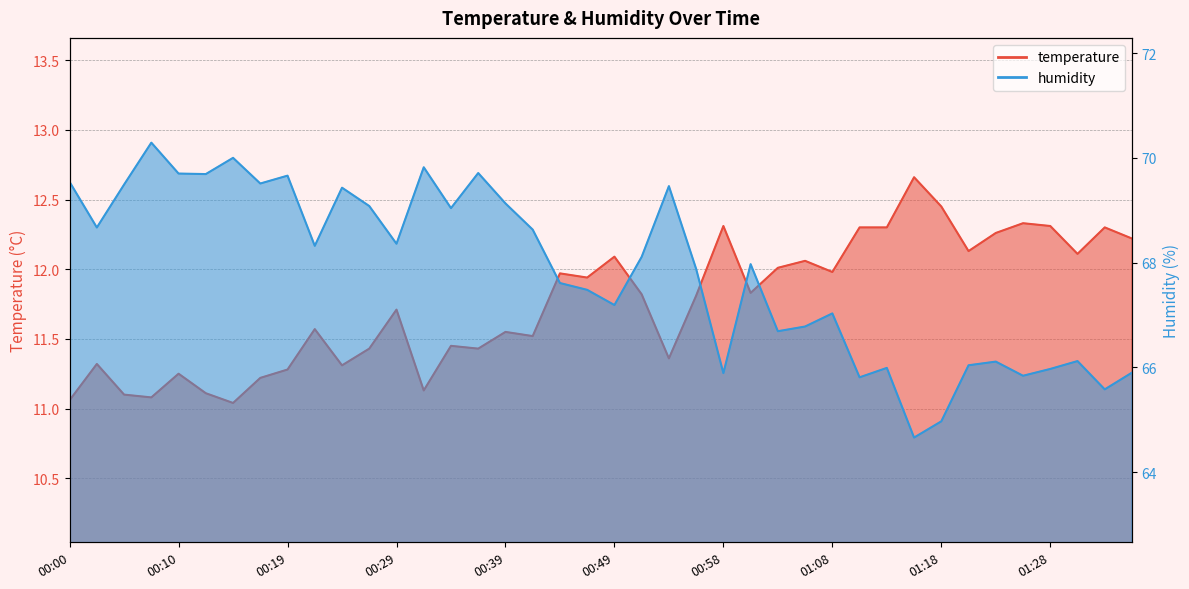

What are all the series names shown in the legend?

temperature, humidity